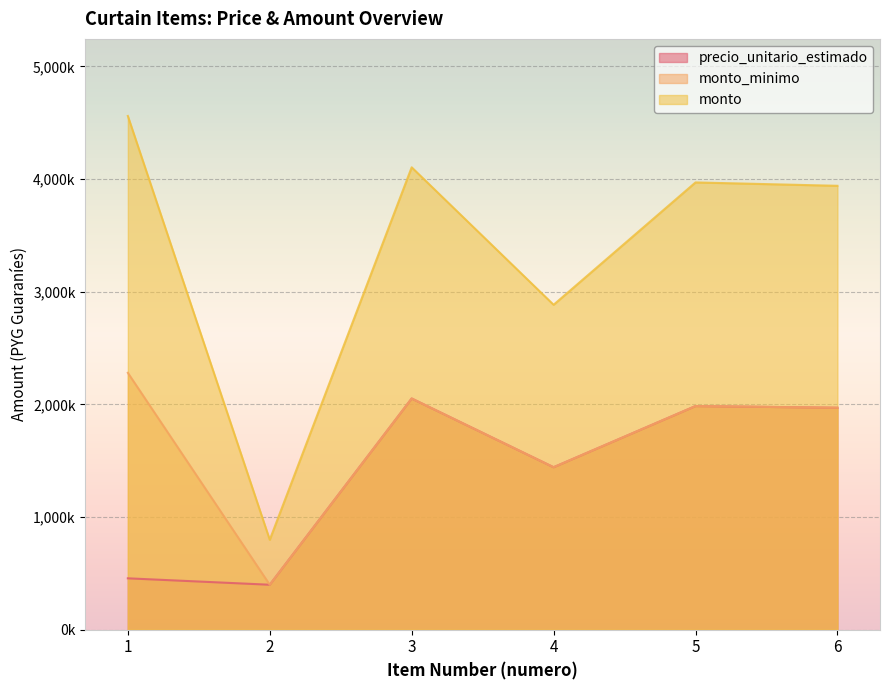

Where is monto nearest to the value 2679000?

4